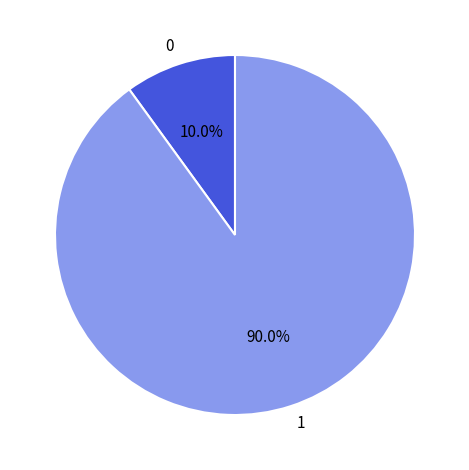

What is the ratio of the value at 1 to the value at 0?

9.0